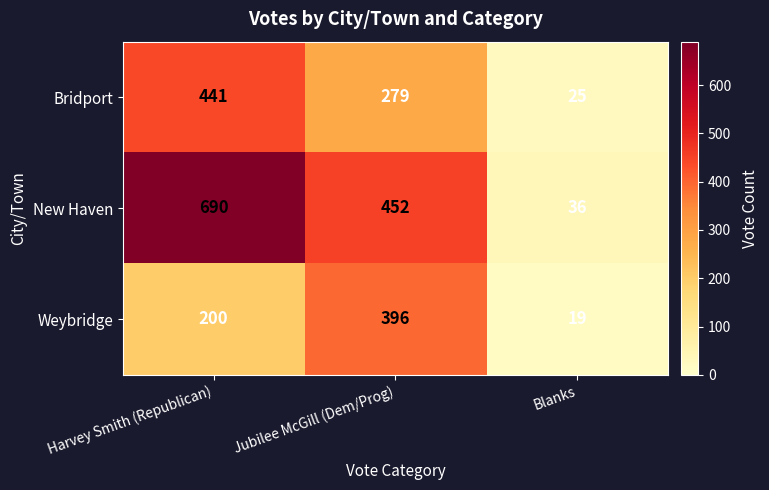

What is the minimum value for Bridport?

25